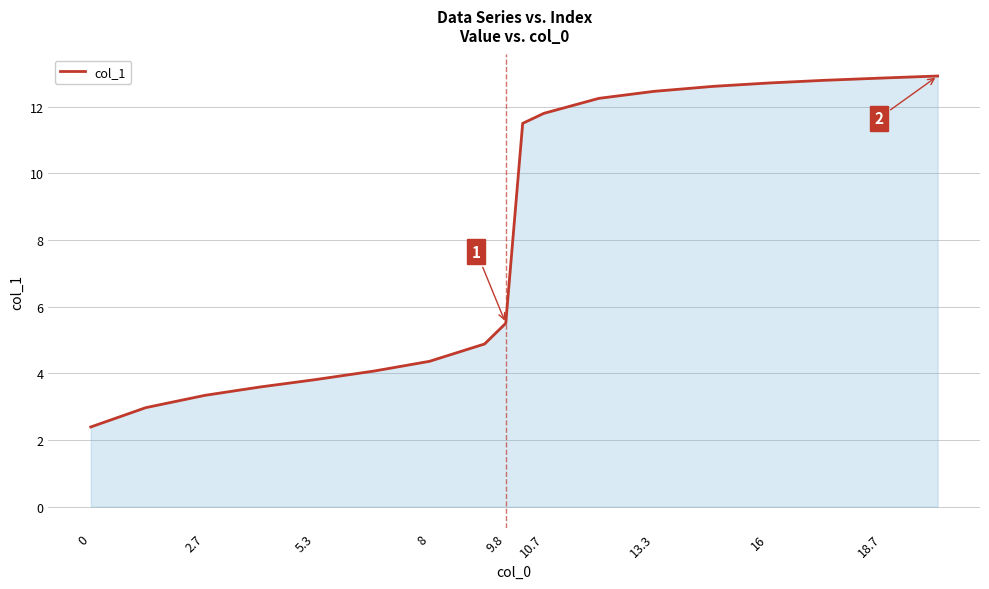

What is the smallest value displayed?

2.4